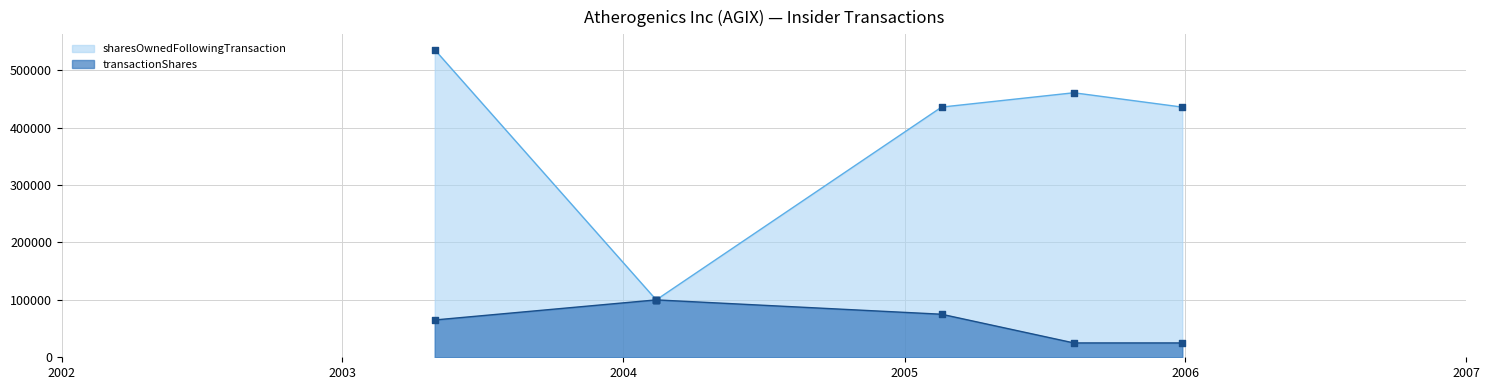

Is the value of transactionShares at 2005-12-28 greater than the value of sharesOwnedFollowingTransaction at 2005-02-18?

No